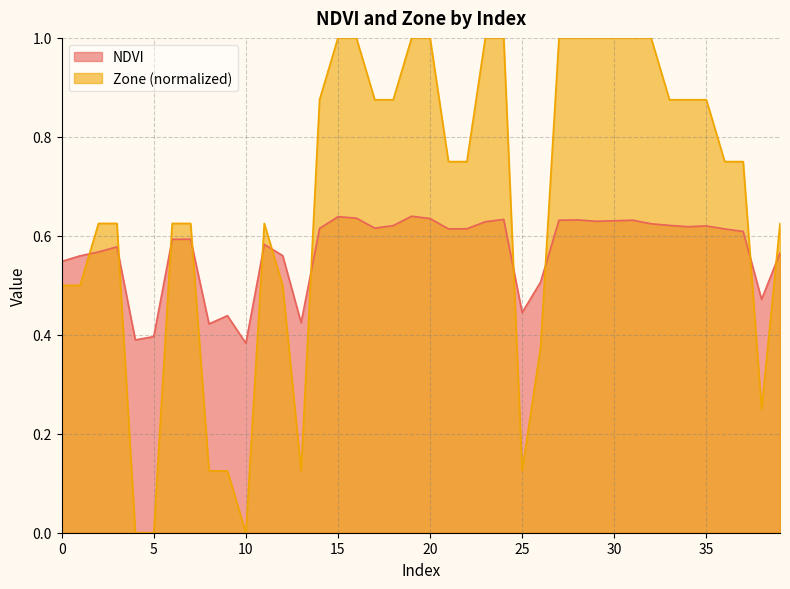

Which series ends up on top after the final intersection of NDVI and Zone?

Zone